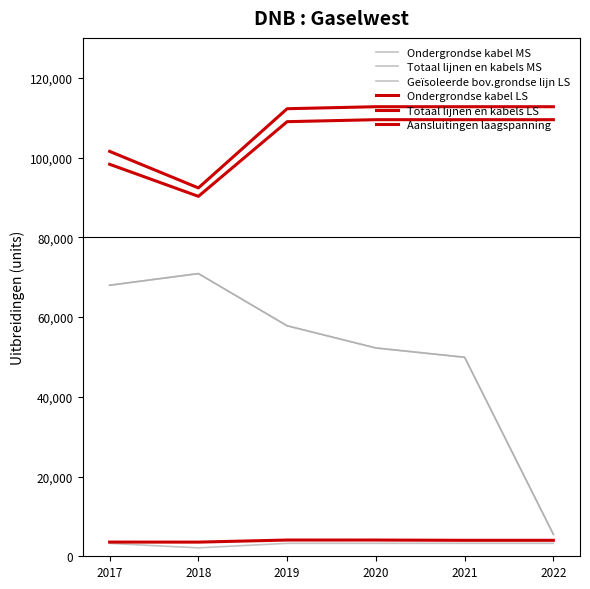

What is the total value across all series at 2018?

330083